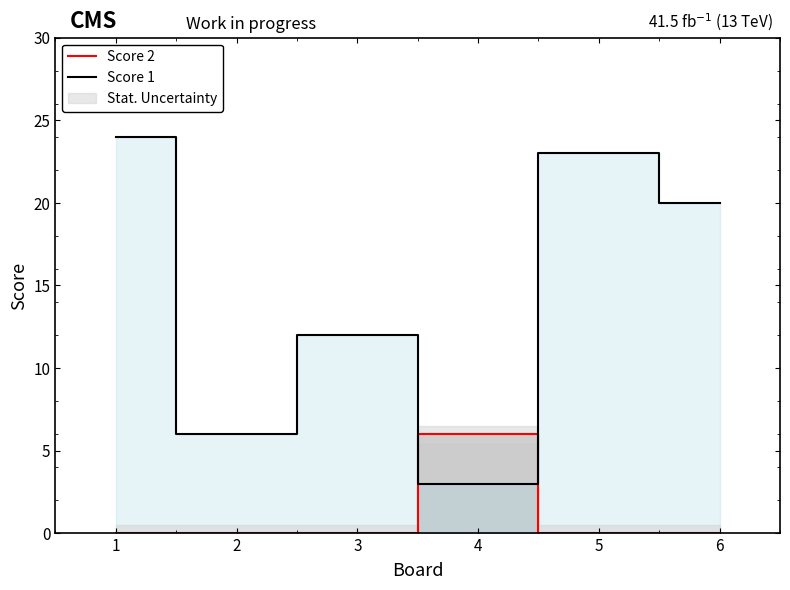

Is the value of Score 1 at 3 greater than the value of Score 2 at 4?

Yes